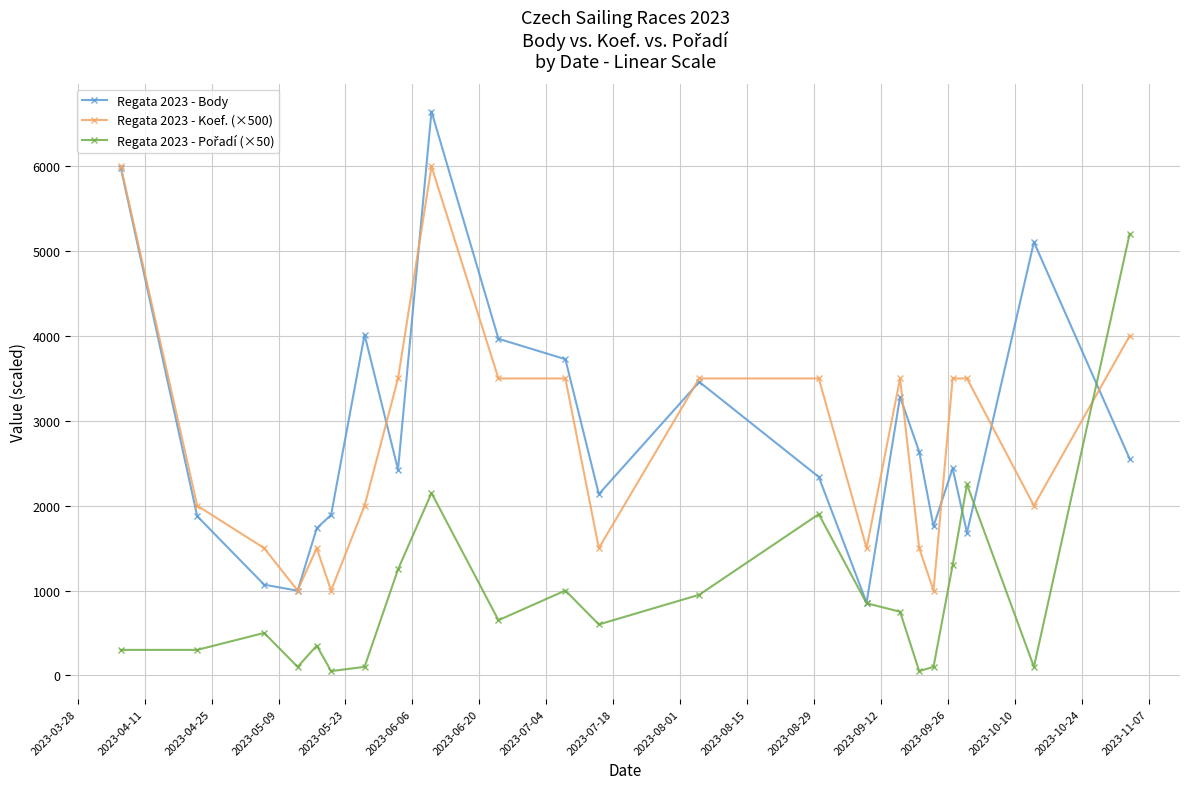

Which series has the largest range (max minus min)?

Regata 2023 - Body